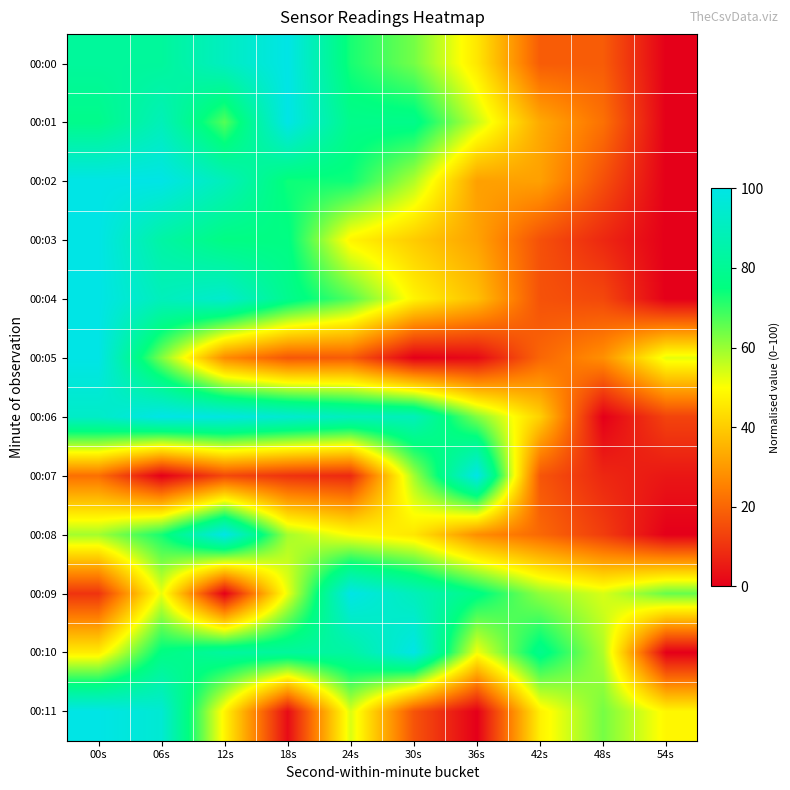

At 30s, list the series in order from largest to smallest.

00:10, 00:06, 00:09, 00:01, 00:00, 00:07, 00:02, 00:04, 00:08, 00:03, 00:11, 00:05